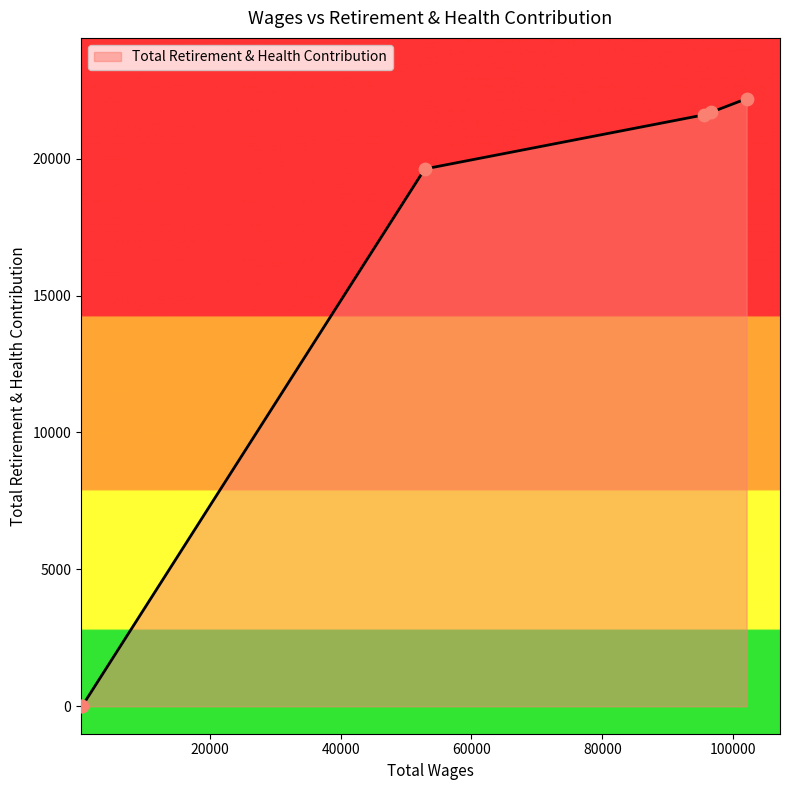

True or false: the data has more than 1 interior local peaks.

False